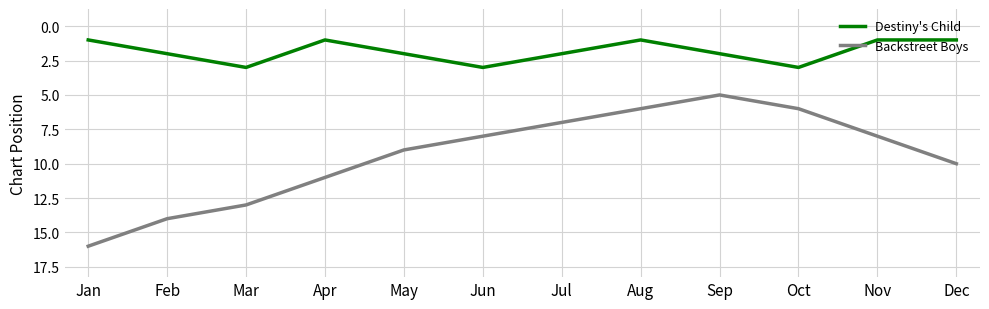

The value of Backstreet Boys at Jan is 4. True or false?

False